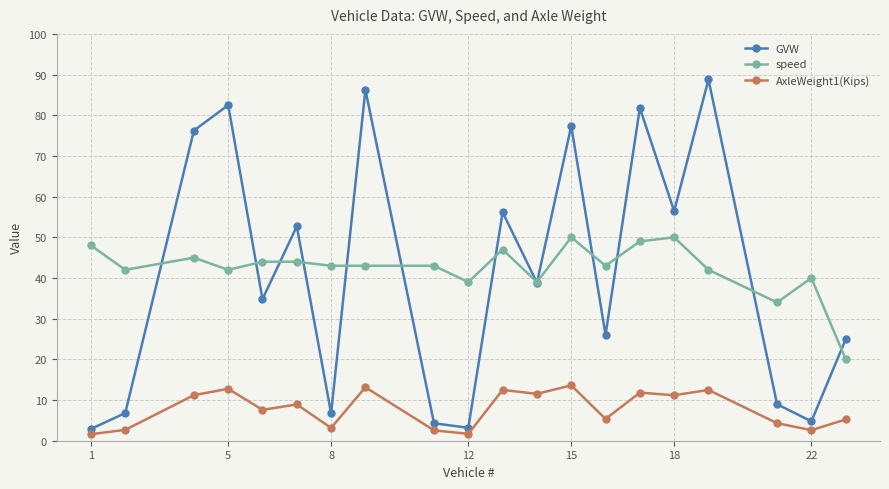

What is the value of the speed point at the 18th from the left?

34.0